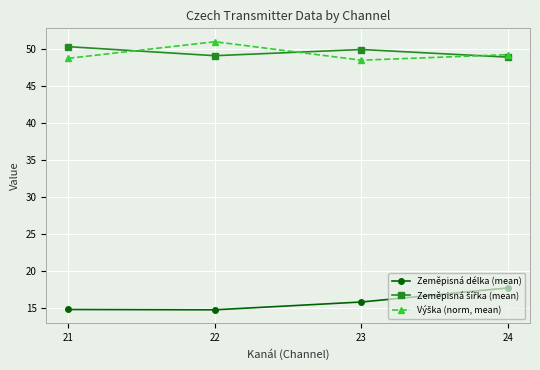

The value of Zeměpisná délka (mean) at 24 is 6.7. True or false?

False